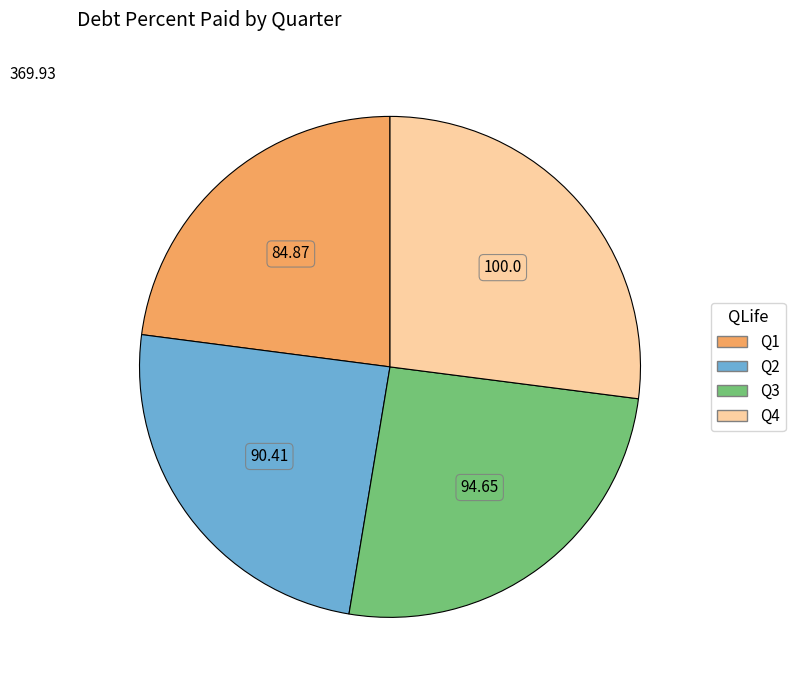

Do Q2 and Q1 together represent more than half of the pie?

No